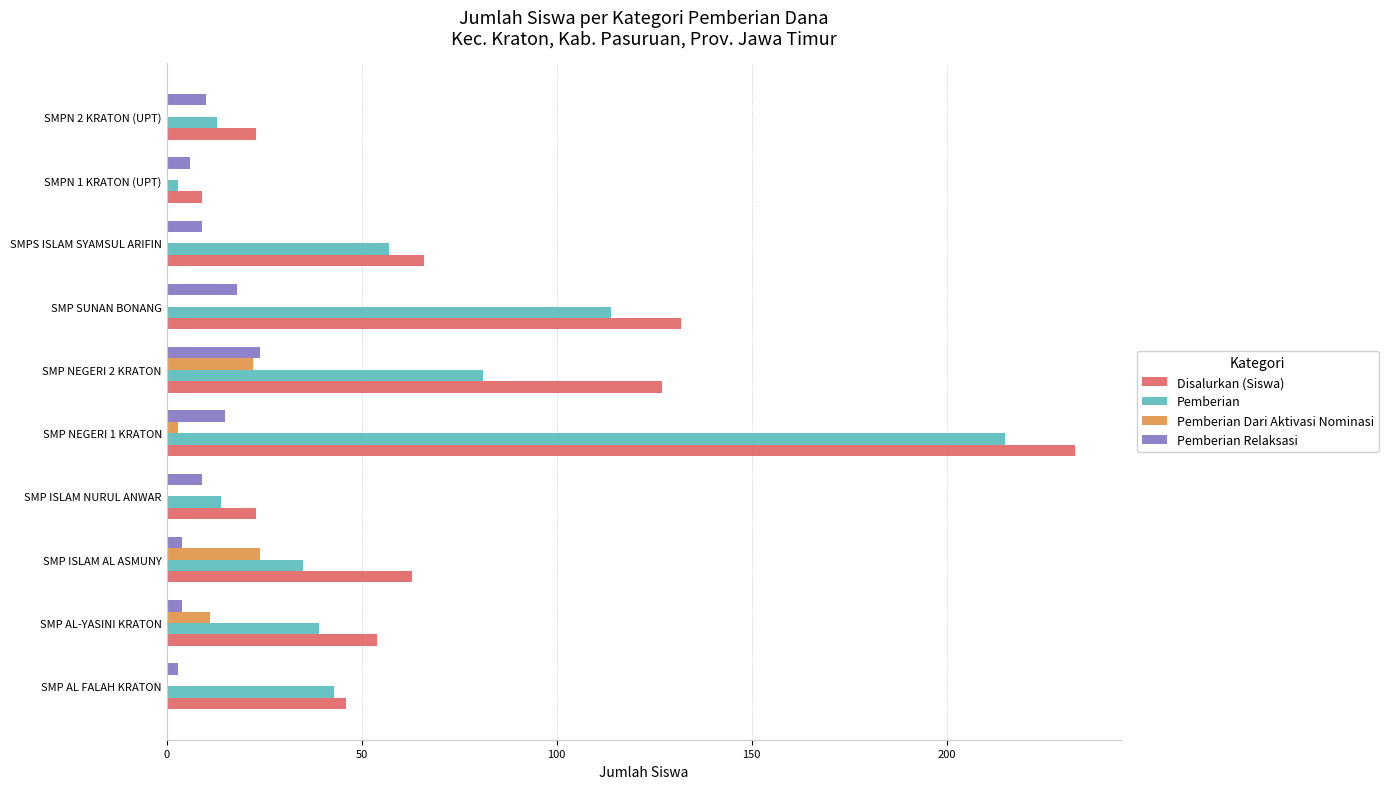

Count the number of data series in this chart.

4